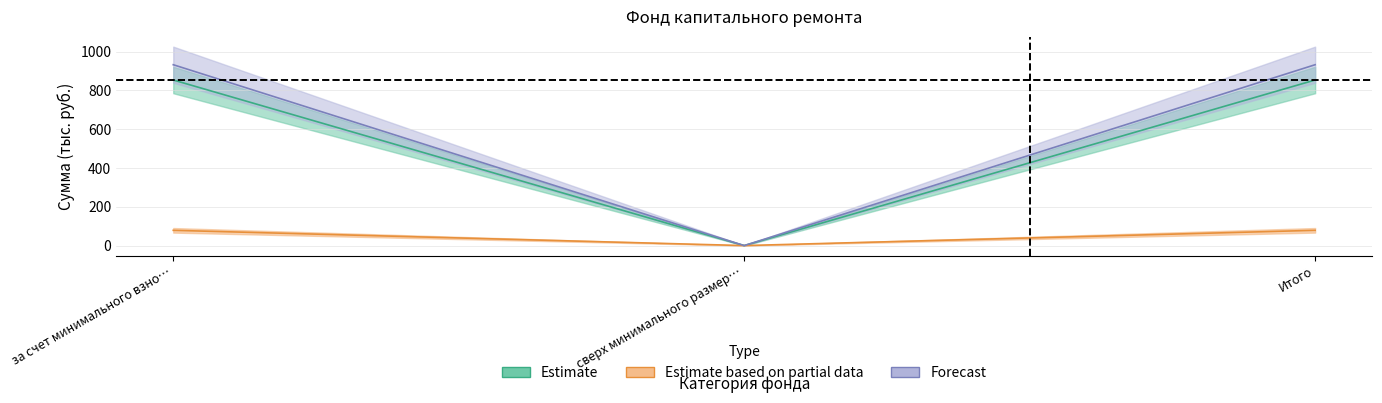

At which category is the sum across all series the highest?

за счет минимального взно…